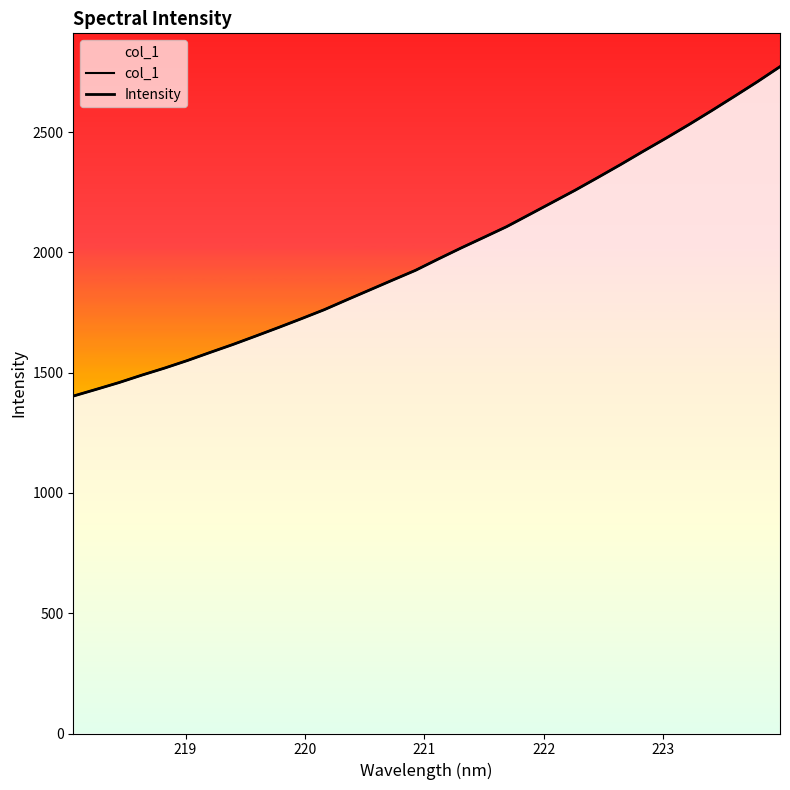

Does the chart display data point markers on the line(s)?

No